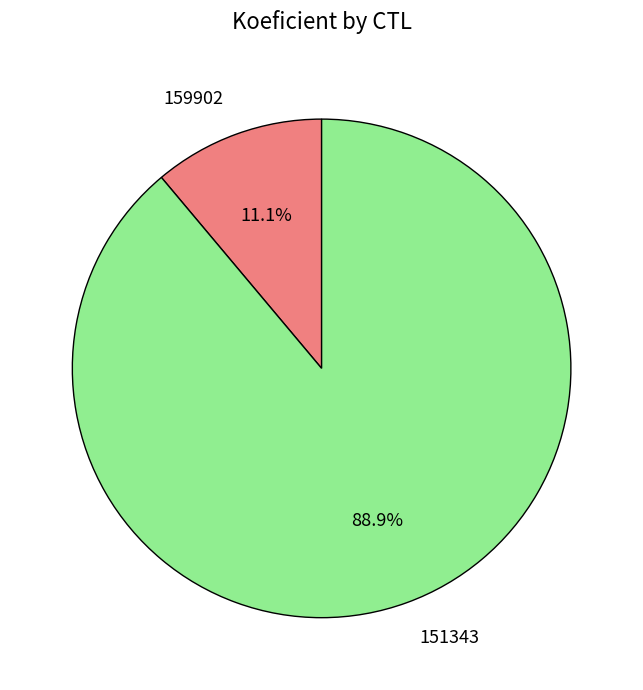

Which has a higher value, 151343 or 159902?

151343